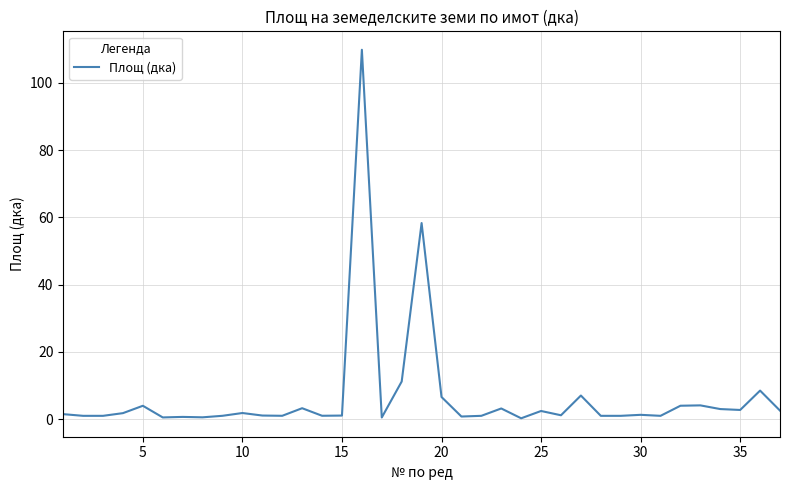

What is the maximum value shown in the chart?

109.8